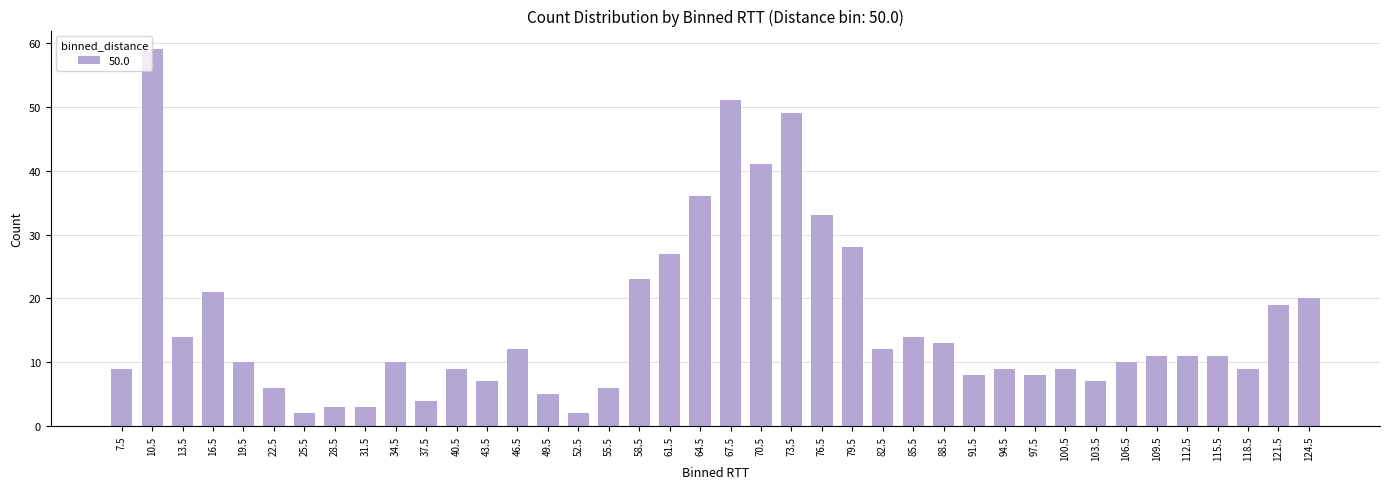

What is the average value?

16